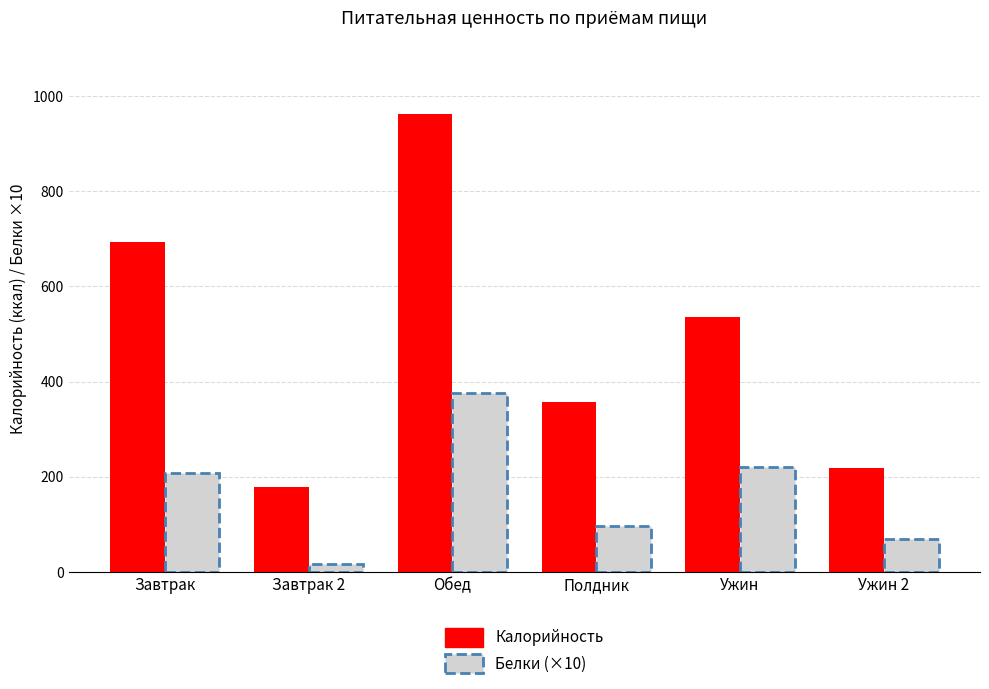

What is the spread (max minus min) of values at Ужин 2?

150.1